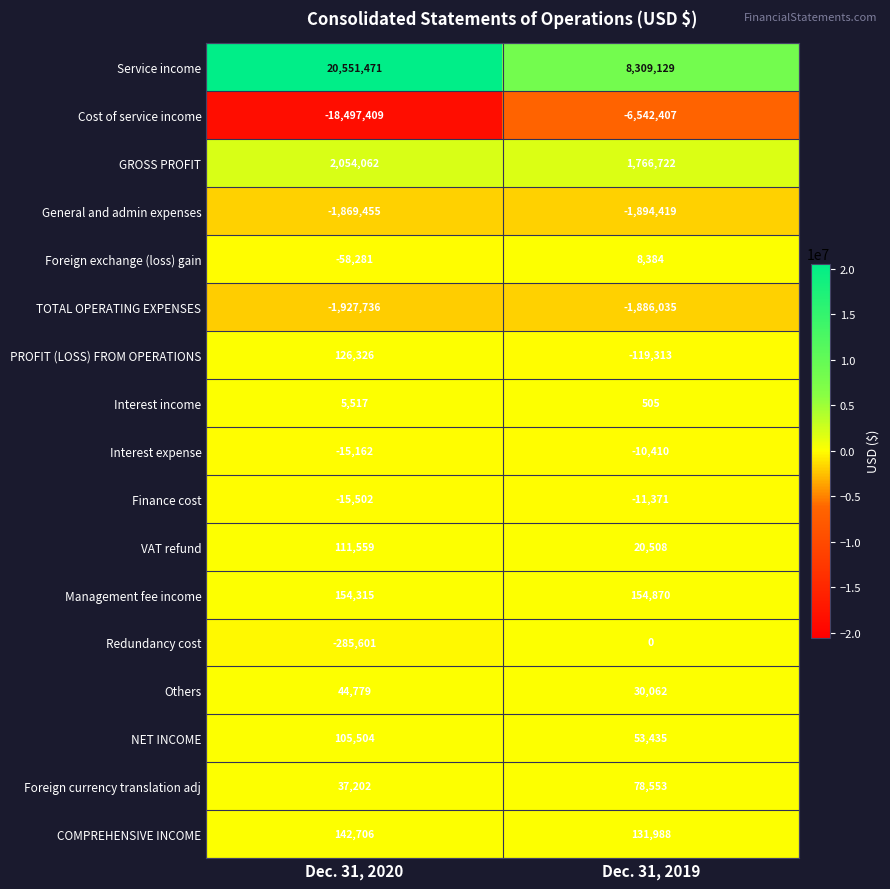

Is it true that Service income equals 8309129 at Dec. 31, 2019?

True